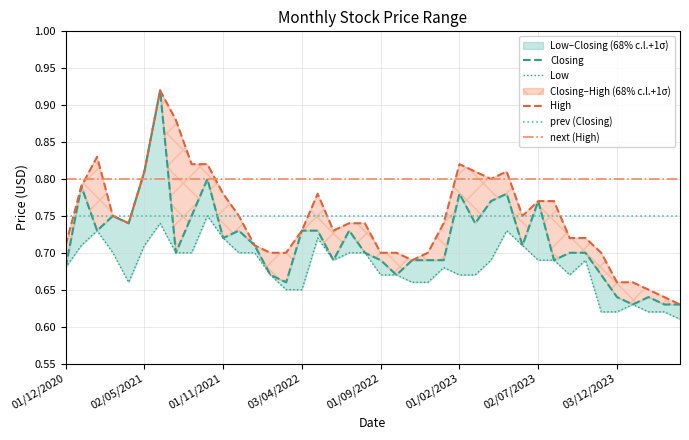

How many data points does each series have?

40